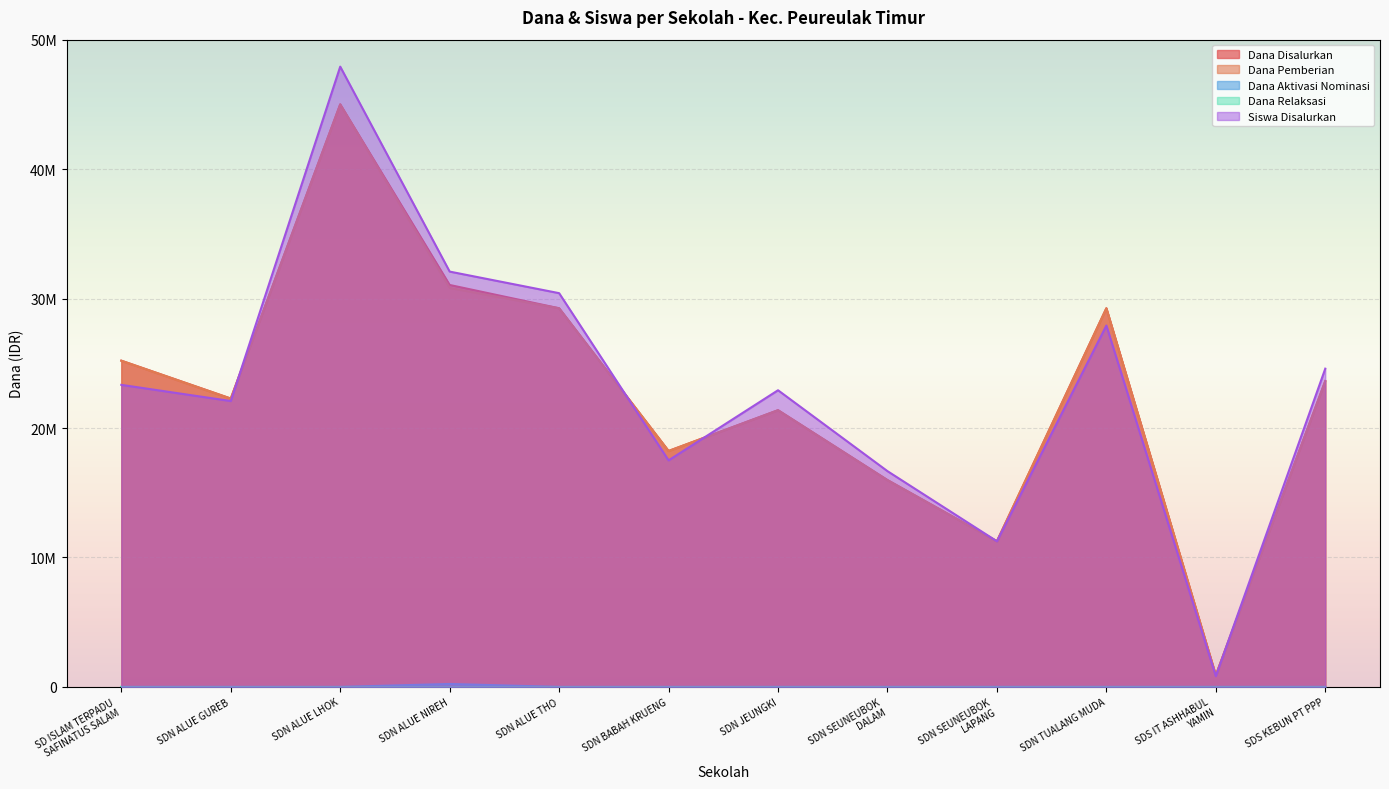

What is the total value across all series at SDN ALUE GUREB?

66633333.3